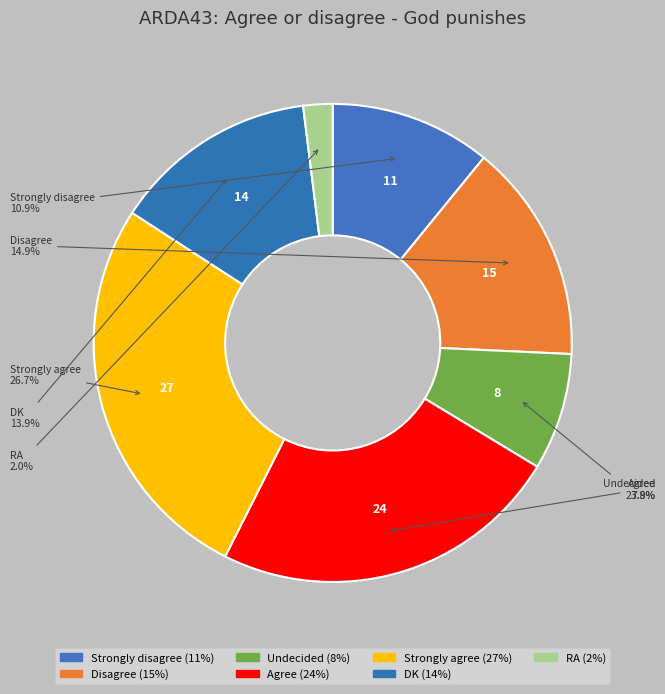

Is there any slice that represents more than half of the pie?

No